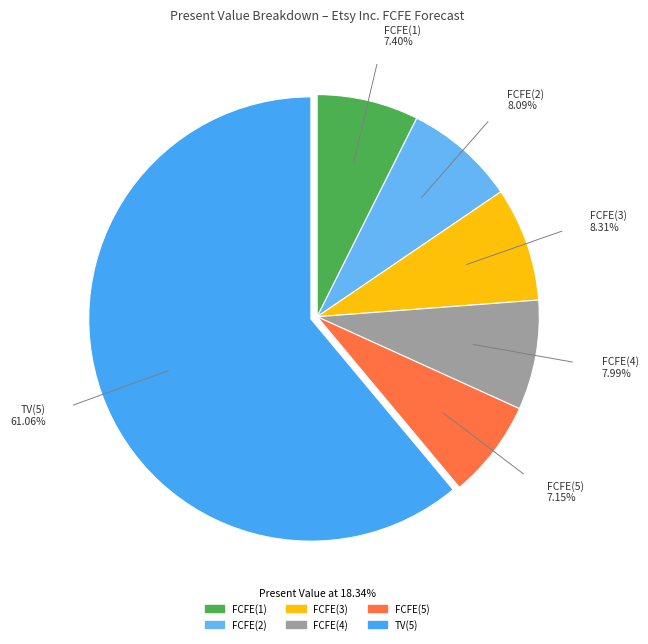

To the nearest percent, what percentage of the pie is FCFE(5)?

7%